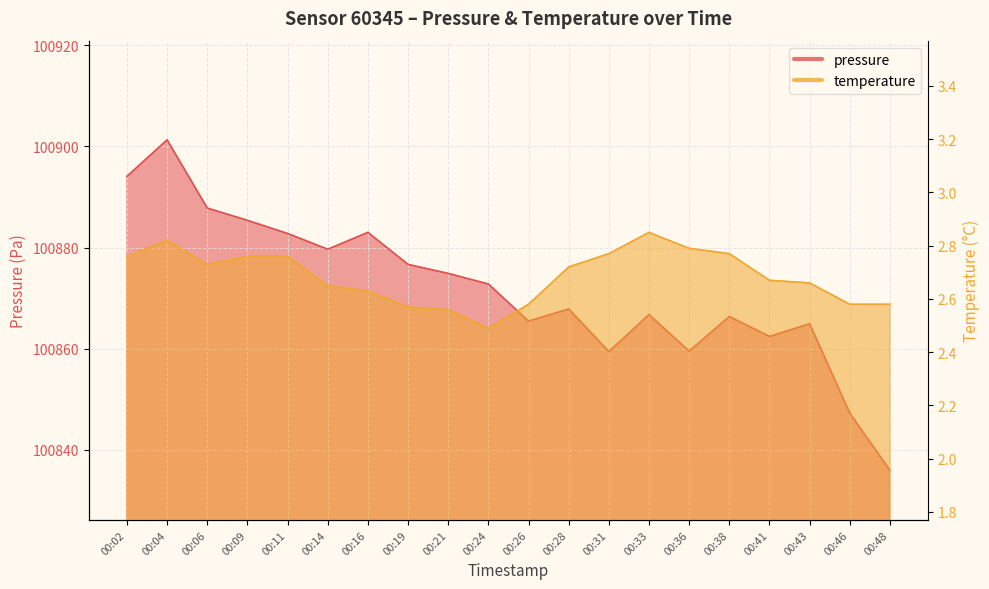

What is the value of the temperature point at the 9th from the left?

2.6